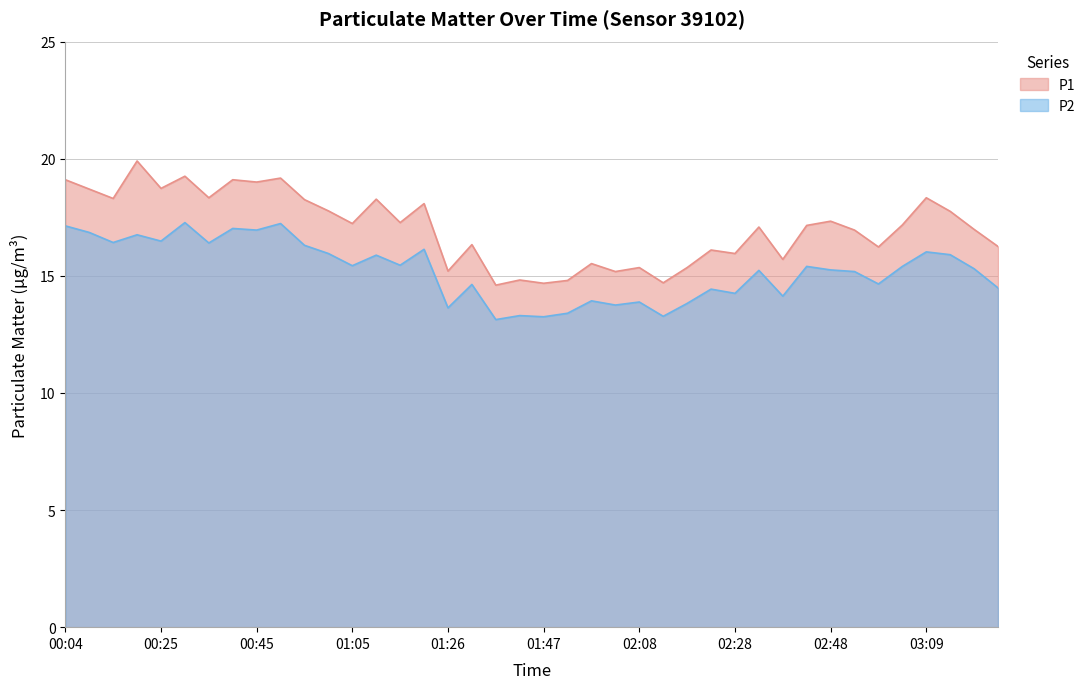

Where is the first local maximum for P2?

00:20